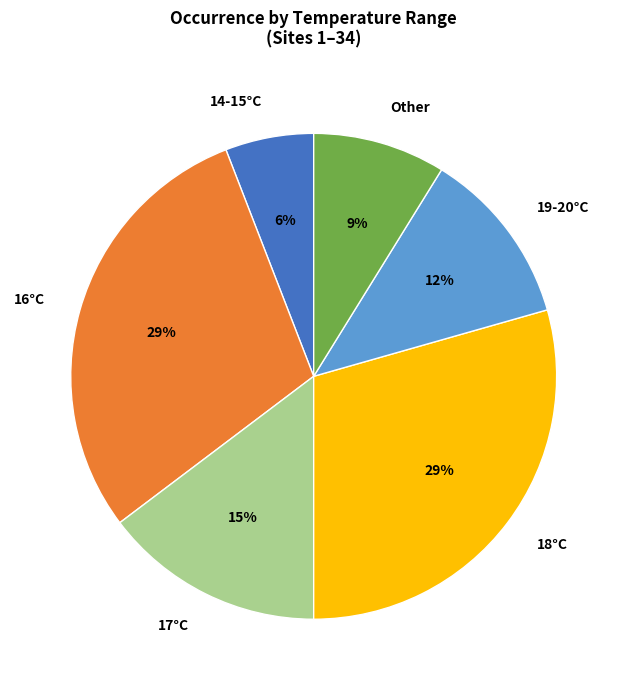

Does any single category account for the majority?

No